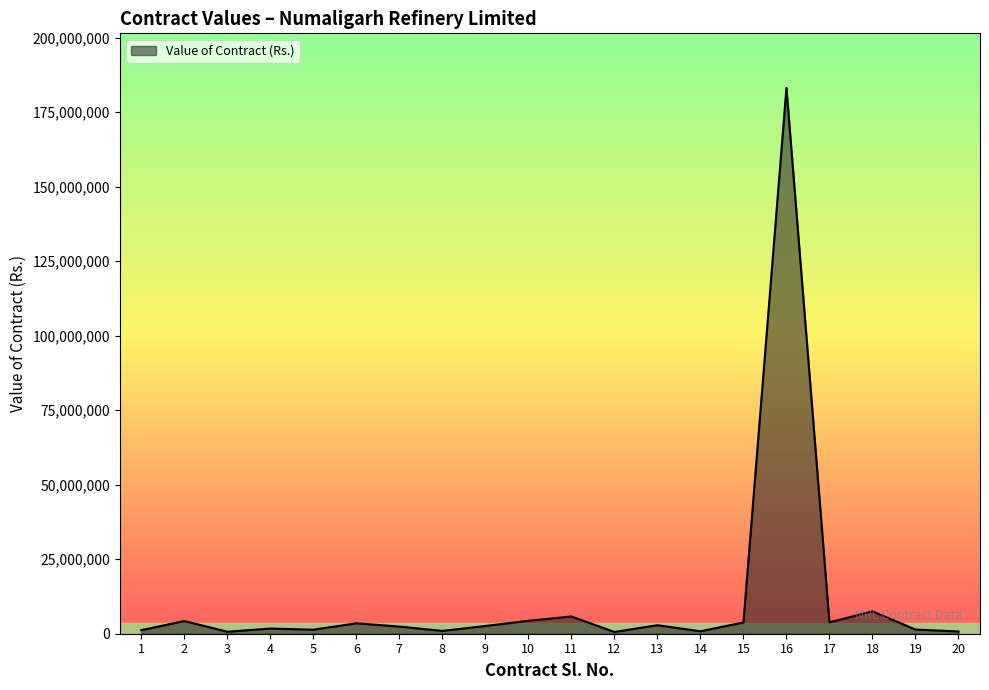

What is the greatest value displayed?

183116250.0